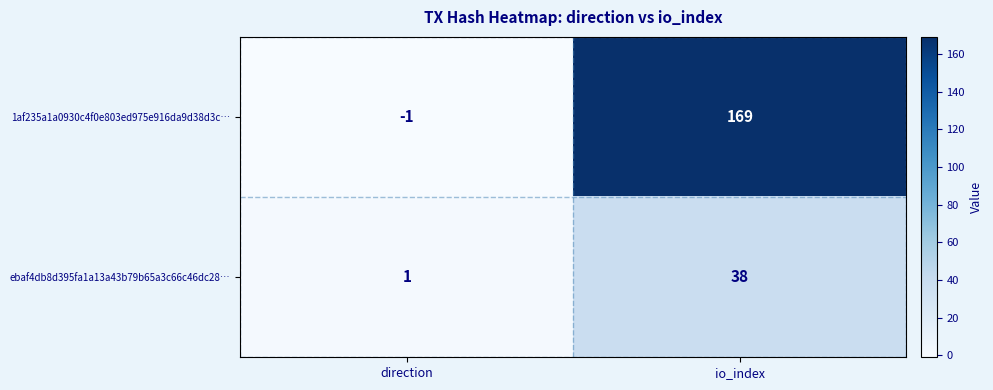

Reading left to right, list all the values displayed in this chart.

1af235a1a0930c4f0e803ed975e916da9d38d3c…: direction=-1	io_index=169
ebaf4db8d395fa1a13a43b79b65a3c66c46dc28…: direction=1	io_index=38